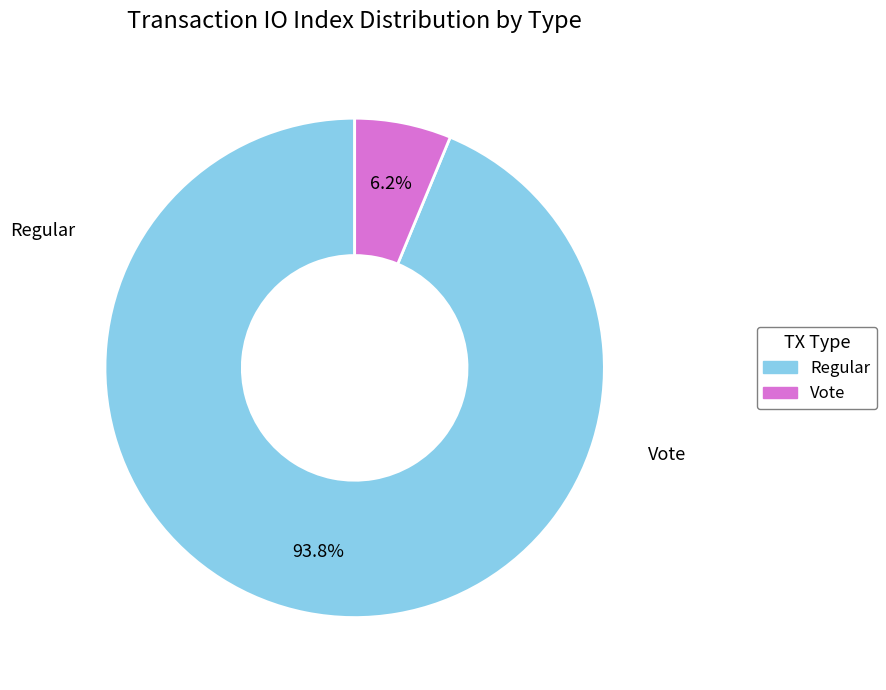

What percentage is the Regular slice, to the nearest percent?

94%